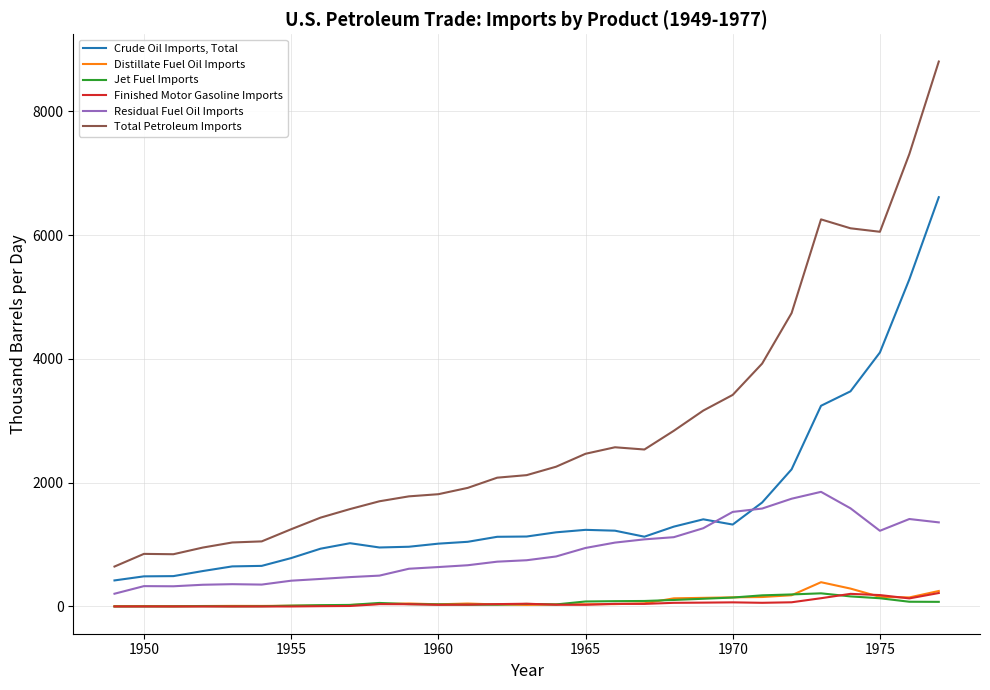

Which series has the largest total across all categories?

Total Petroleum Imports